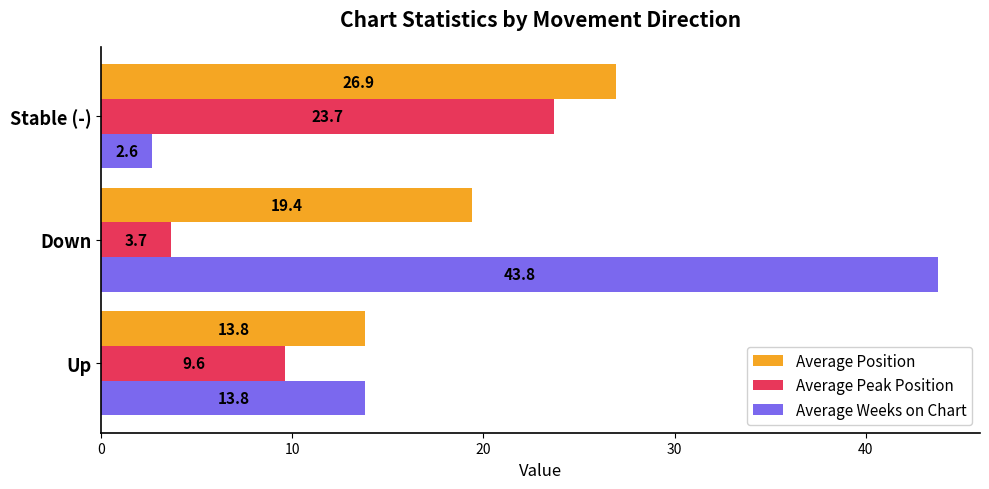

Read the Average Weeks on Chart value at Down.

43.8